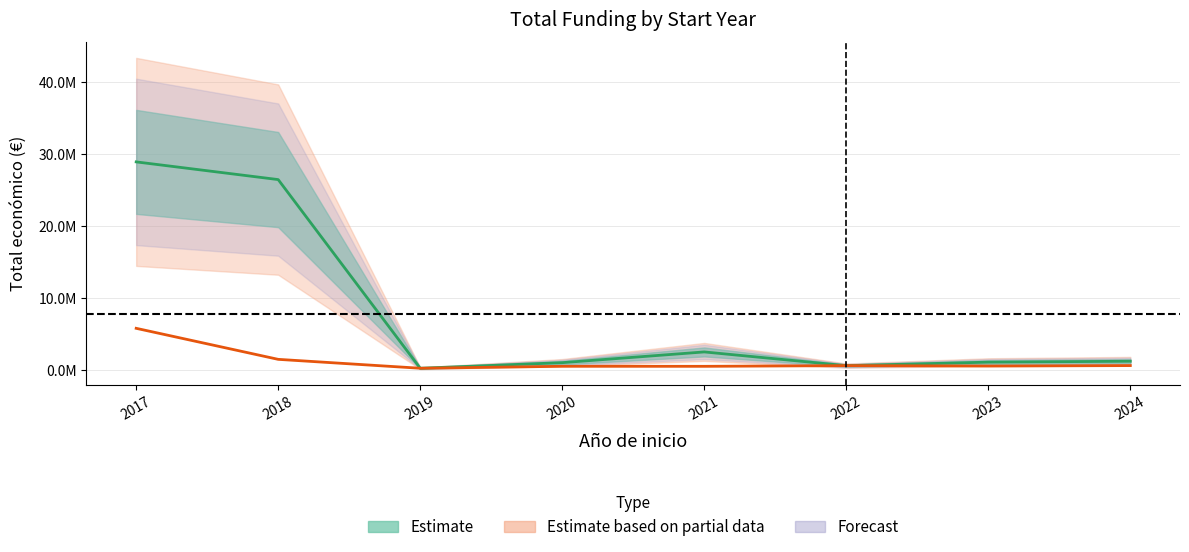

At which label does Estimate first exceed 1205590?

2017